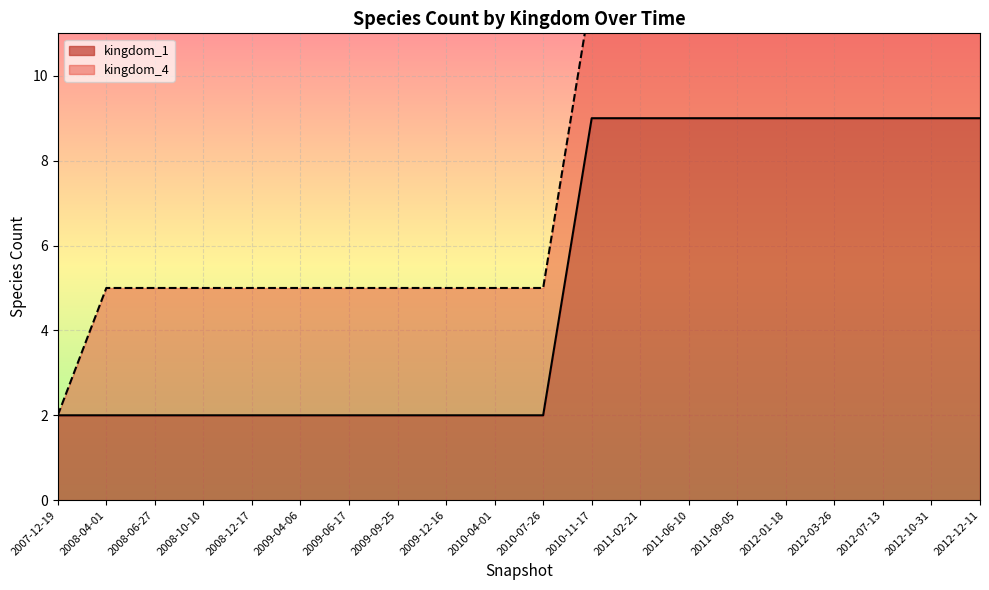

What is the average value?

5